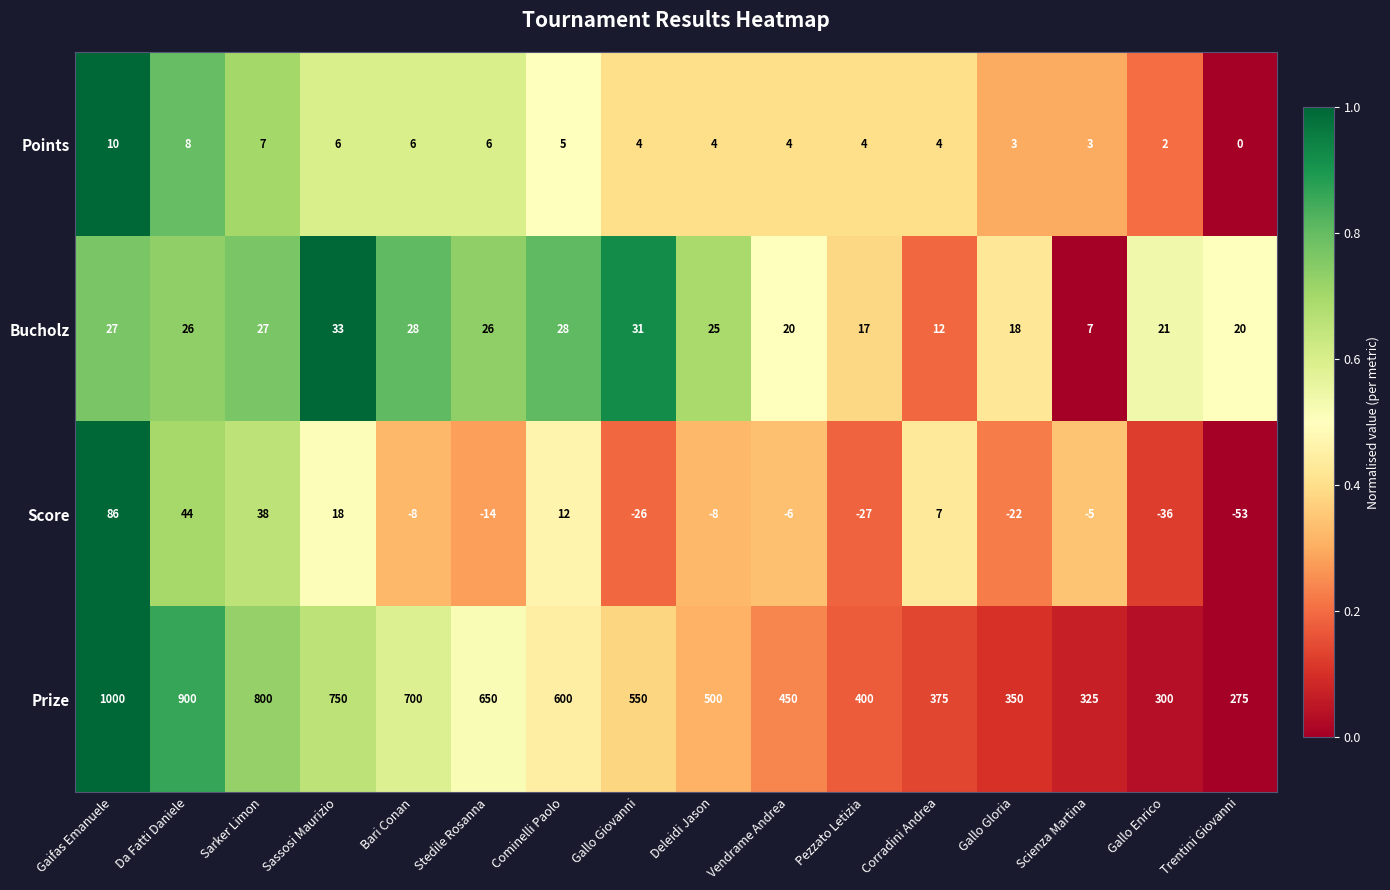

What is the difference between the highest and lowest values at Gaifas Emanuele?

990